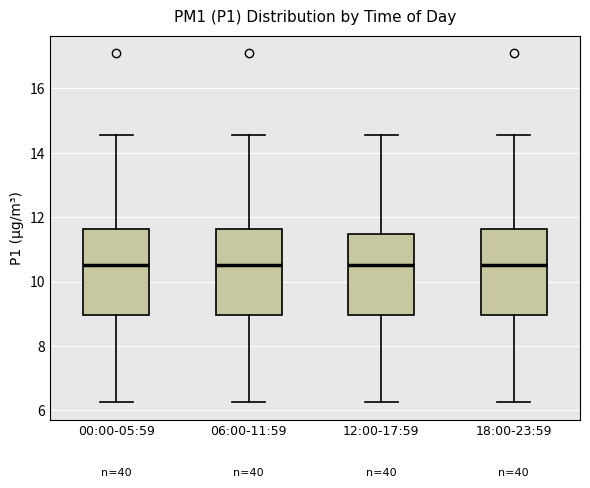

Reading left to right, transcribe this box plot: for each box, give where its median line is, the range the box spans, and where its two whiskers end, as read against the y-axis. The values are not printed on the chart, so give them approximately, as read against the axis.

00:00-05:59: median 10.6, box 9.0 to 11.6, whiskers 6.2 to 14.6
06:00-11:59: median 10.6, box 9.0 to 11.6, whiskers 6.2 to 14.6
12:00-17:59: median 10.6, box 9.0 to 11.4, whiskers 6.2 to 14.6
18:00-23:59: median 10.6, box 9.0 to 11.6, whiskers 6.2 to 14.6